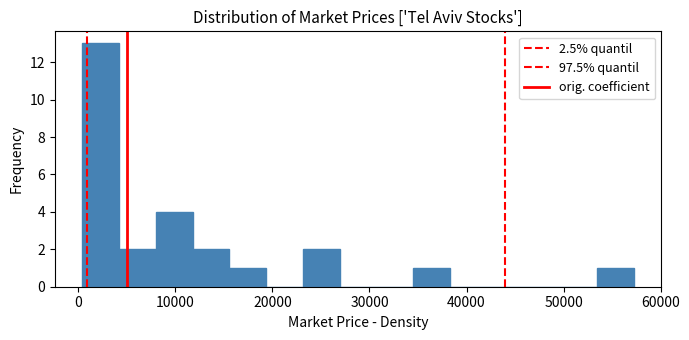

Around what value on the x-axis is the tallest bar? Give the approximate position of its centre, as read against the axis.

2000